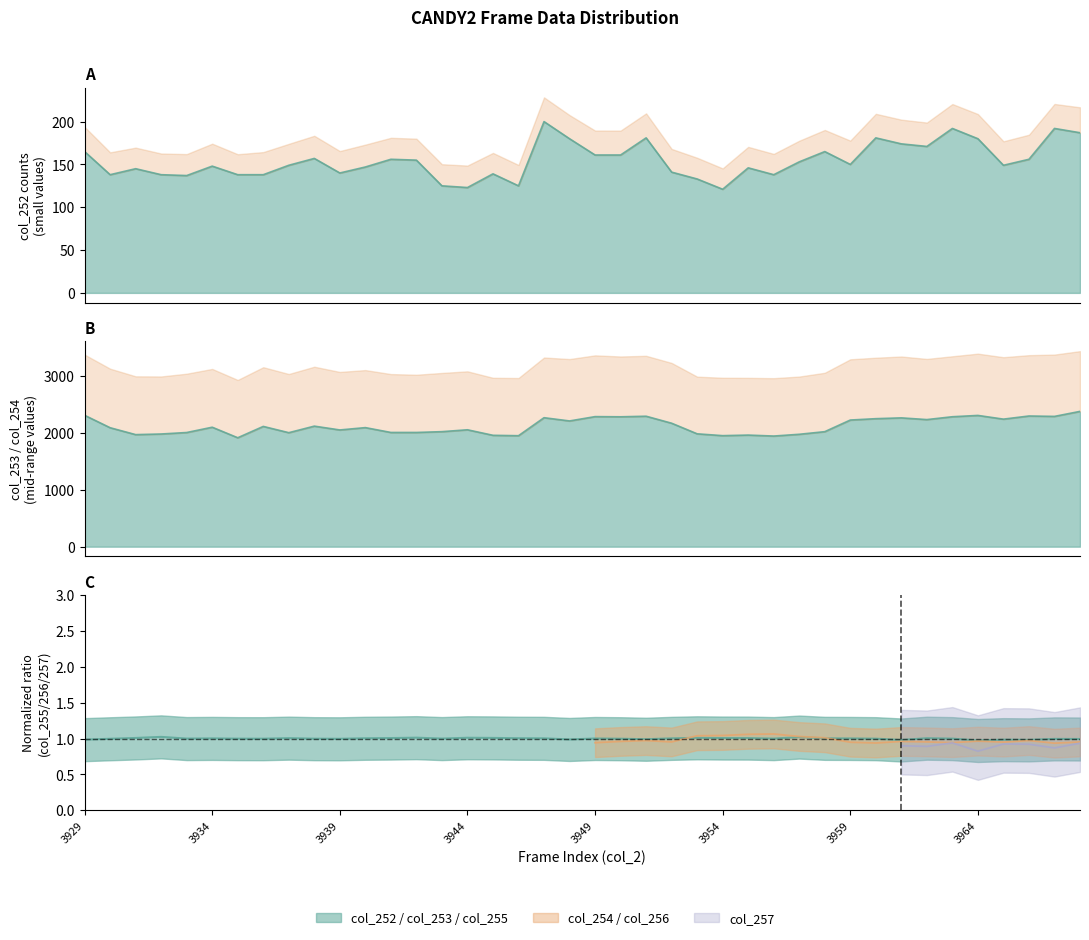

Which has a higher value, 3930 or 3940?

3940